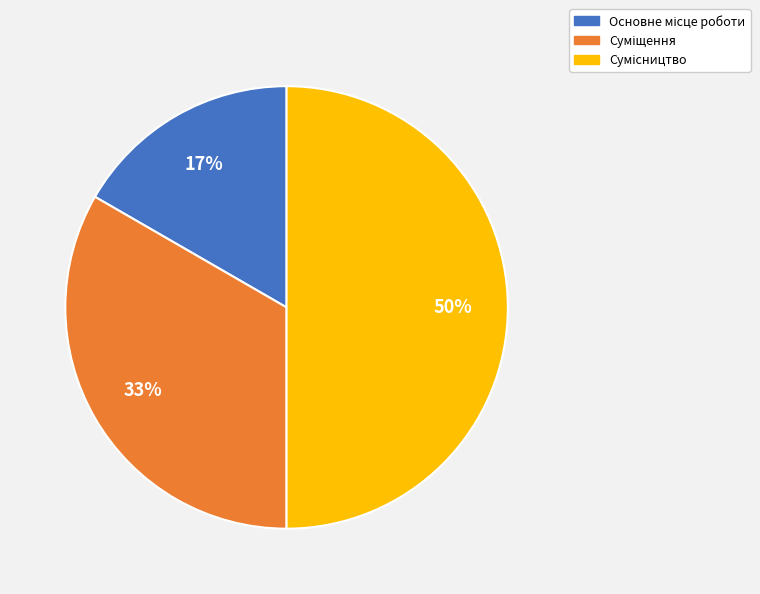

To the nearest percent, what is the average slice percentage?

33%